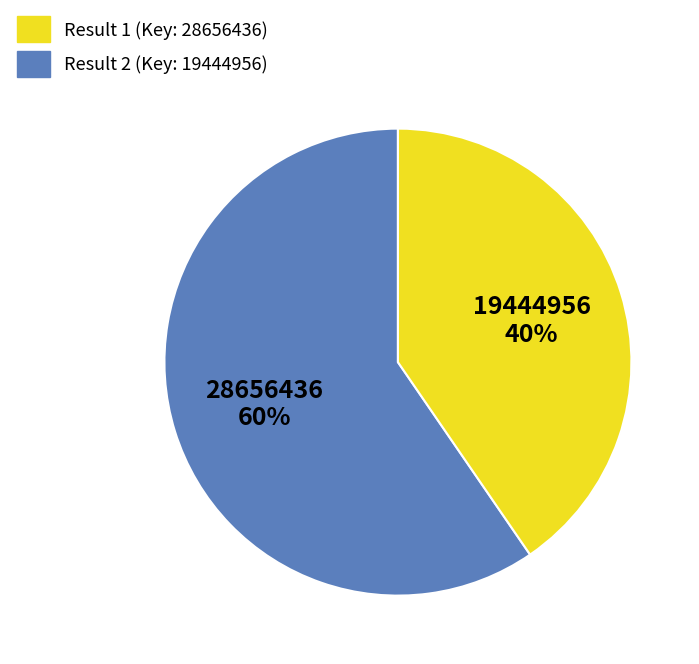

To the nearest percent, what is the average slice percentage?

50%